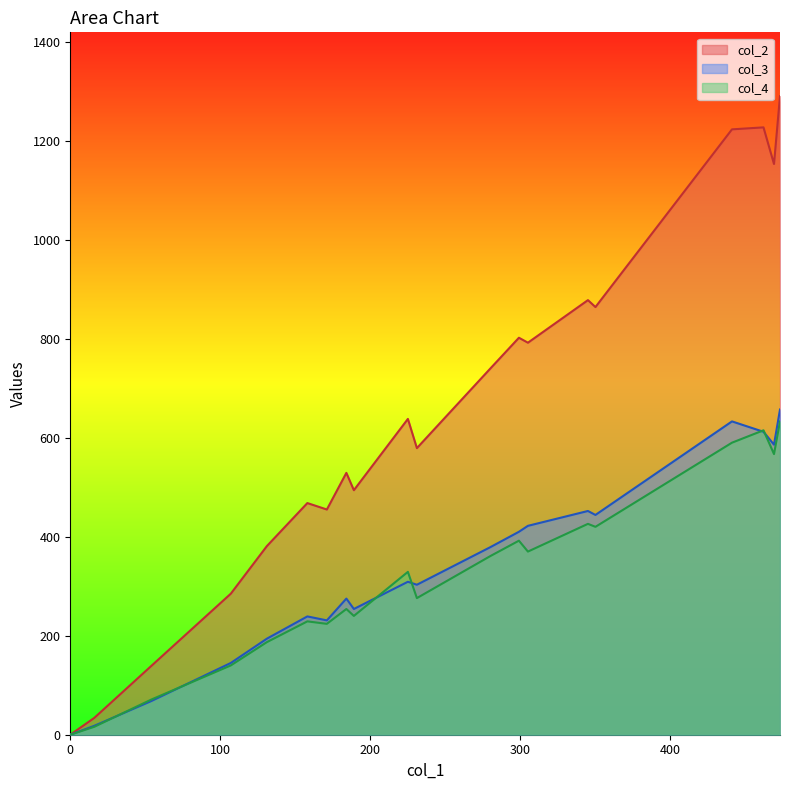

Which series has the largest range (max minus min)?

col_2